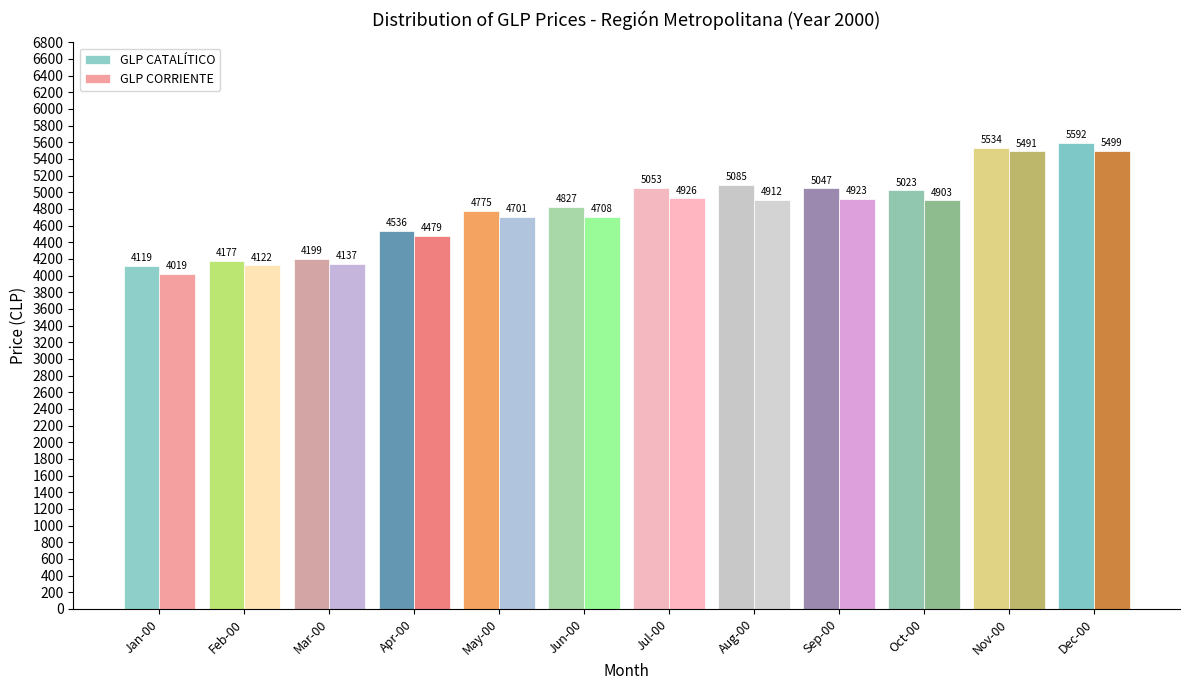

What is the label of the 11th bar from the right?

Feb-00